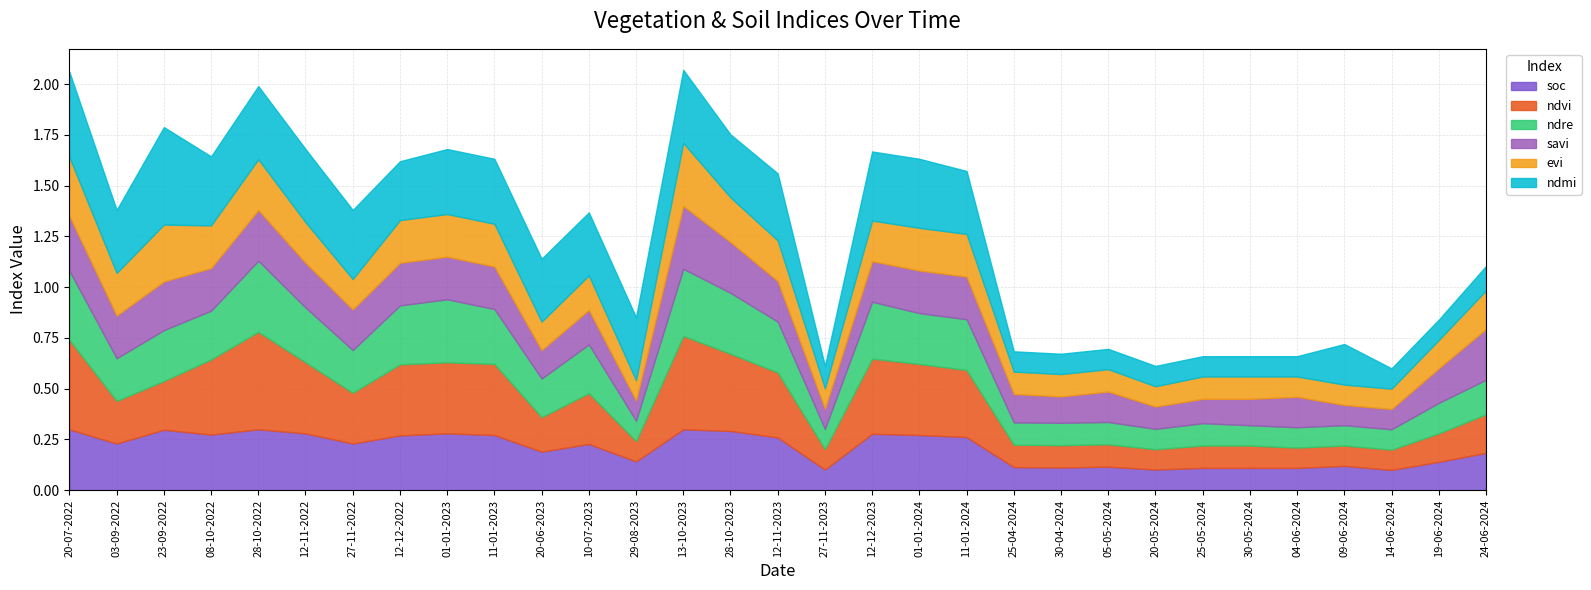

True or false: ndmi and soc intersect in this chart.

True